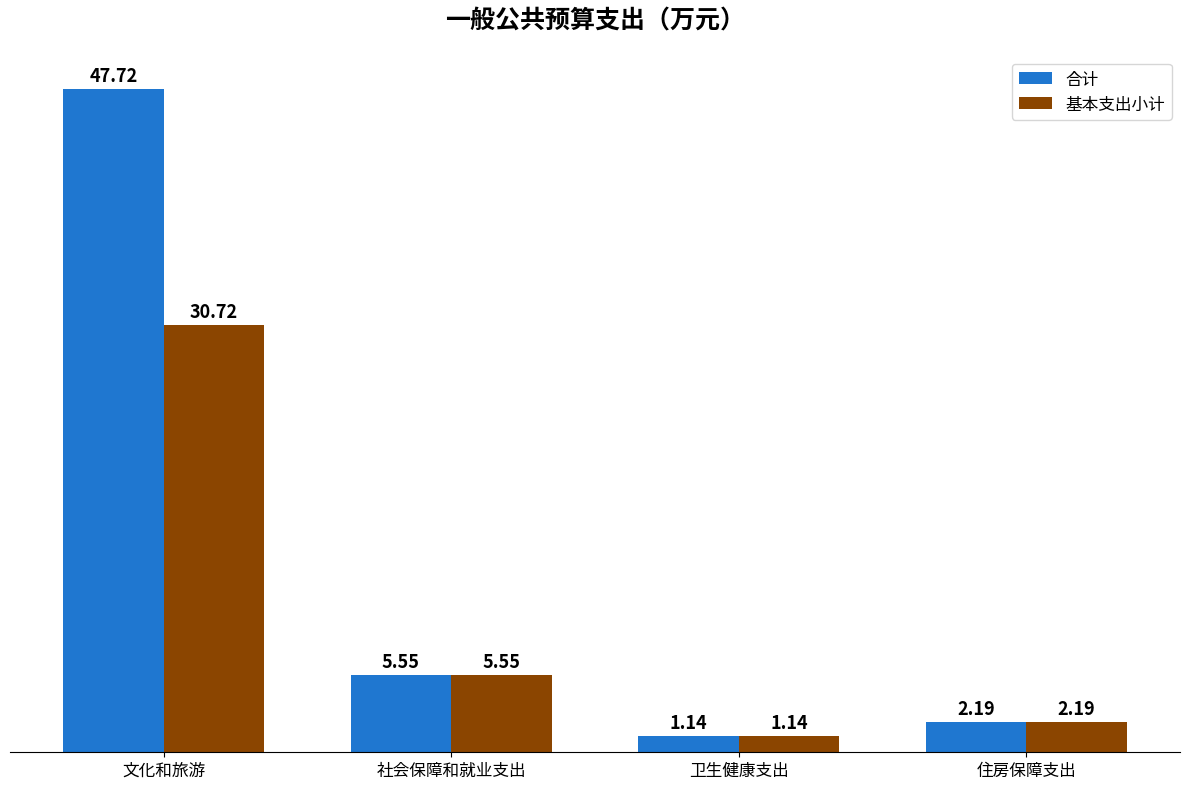

How many bars are there in total?

8